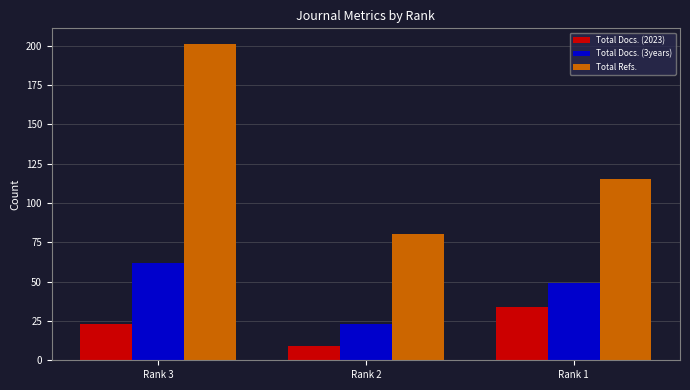

At how many categories does at least one series exceed 197?

1